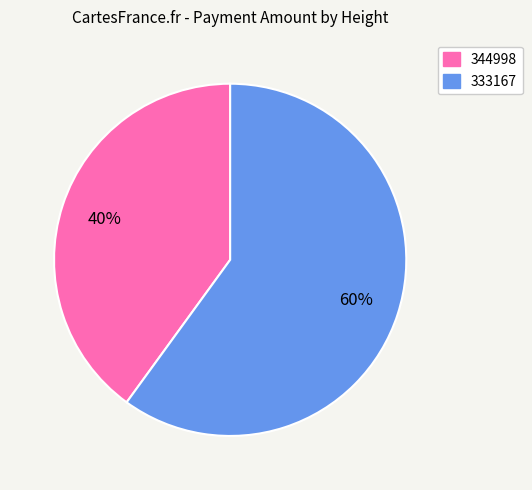

To the nearest percent, what is the combined percentage of 333167 and 344998?

100%